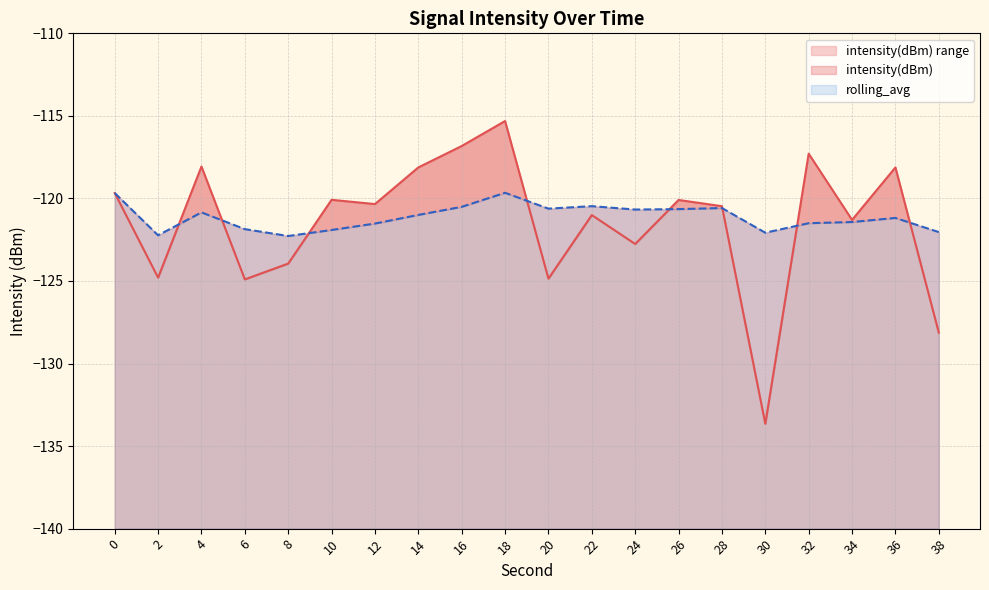

What is the average value of the rolling_avg series?

-121.1